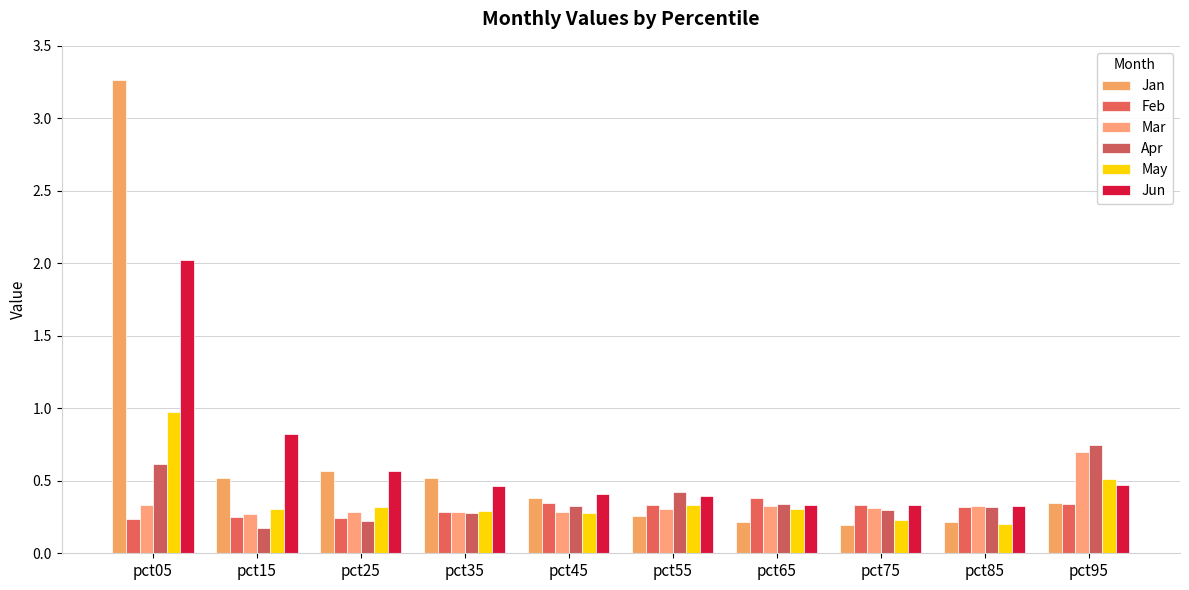

Reading left to right, extract all data points from this chart.

Jan: 3.3	0.5	0.6	0.5	0.4	0.3	0.2	0.2	0.2	0.3
Feb: 0.2	0.3	0.2	0.3	0.3	0.3	0.4	0.3	0.3	0.3
Mar: 0.3	0.3	0.3	0.3	0.3	0.3	0.3	0.3	0.3	0.7
Apr: 0.6	0.2	0.2	0.3	0.3	0.4	0.3	0.3	0.3	0.8
May: 1.0	0.3	0.3	0.3	0.3	0.3	0.3	0.2	0.2	0.5
Jun: 2.0	0.8	0.6	0.5	0.4	0.4	0.3	0.3	0.3	0.5